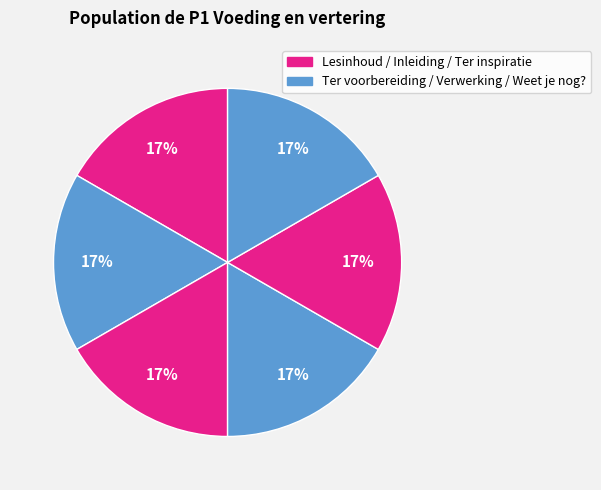

How many slices are in this pie chart?

6